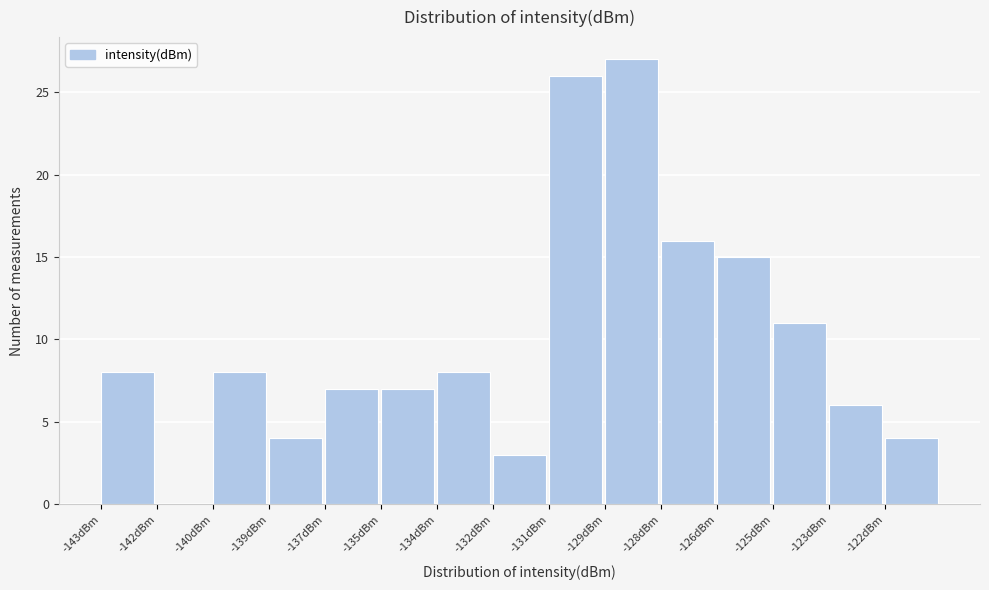

Reading right to left, list all the values displayed in this chart.

-122dBm=4	-123dBm=6	-125dBm=11	-126dBm=15	-128dBm=16	-129dBm=27	-131dBm=26	-132dBm=3	-134dBm=8	-135dBm=7	-137dBm=7	-139dBm=4	-140dBm=8	-142dBm=0	-143dBm=8